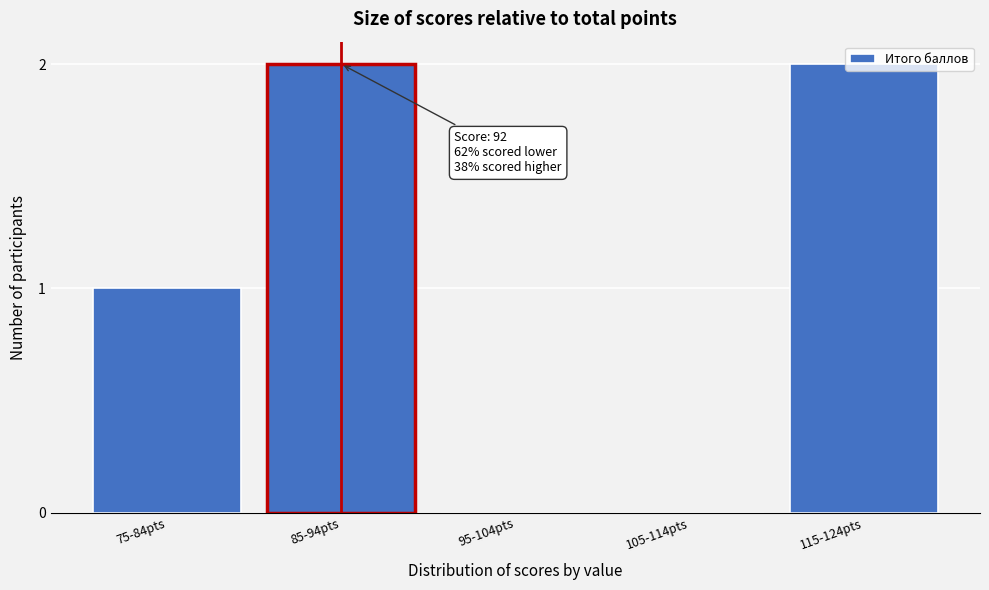

True or false: the data shows 1 at 95-104pts.

False